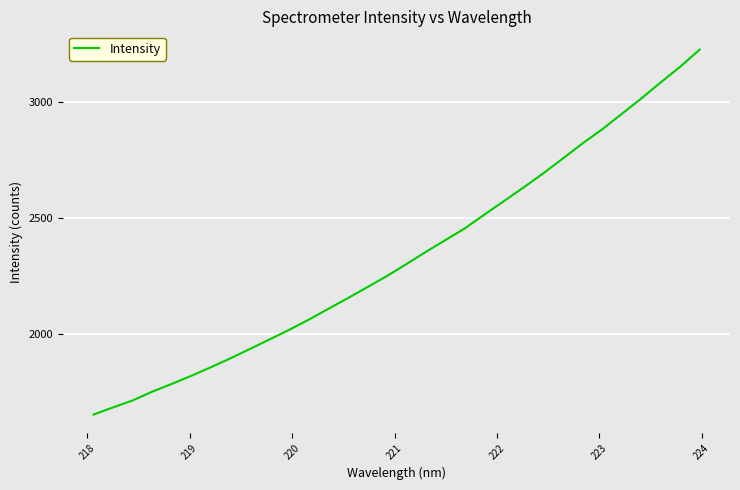

What is the smallest value displayed?

1654.9